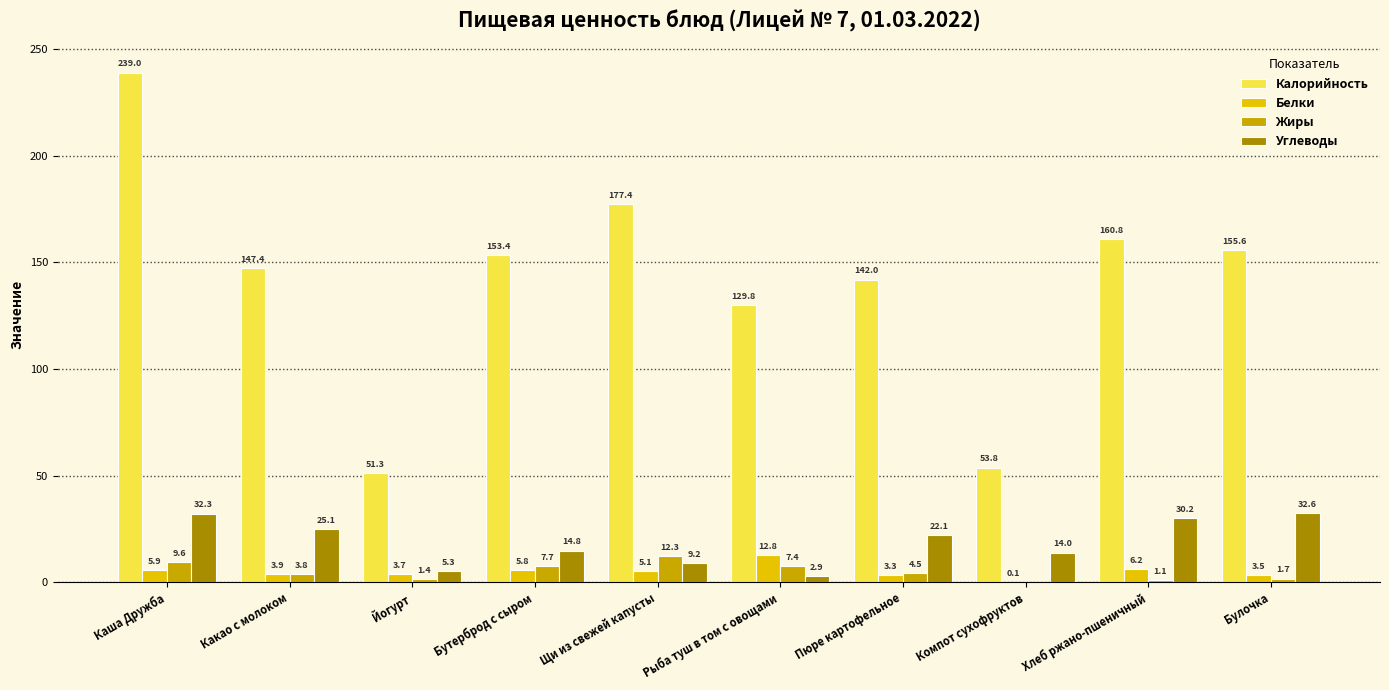

What is the average value of the Углеводы series?

18.8